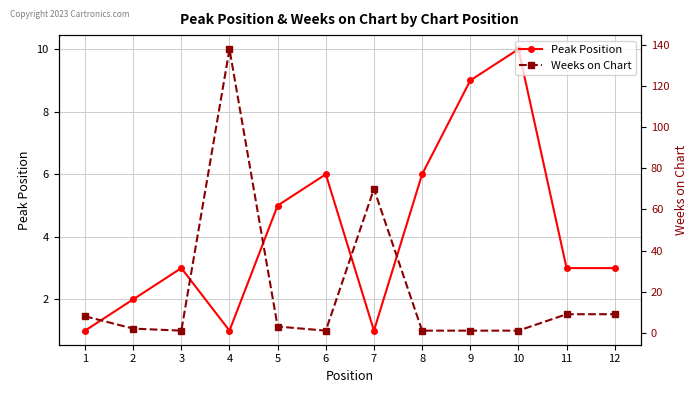

True or false: Peak Position and Weeks on Chart cross at least once.

True